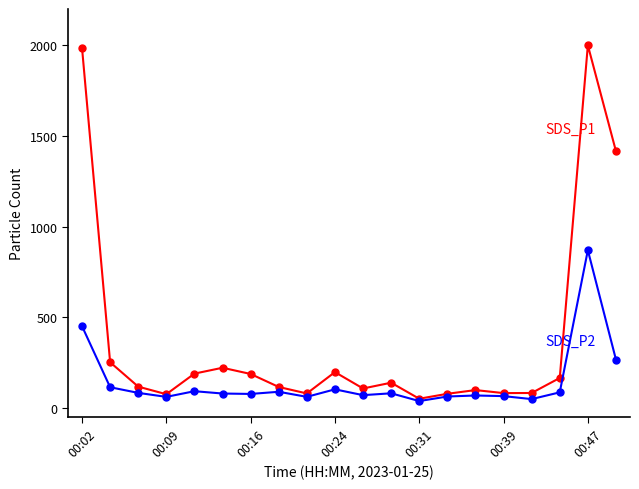

What is the smallest value displayed?

38.4